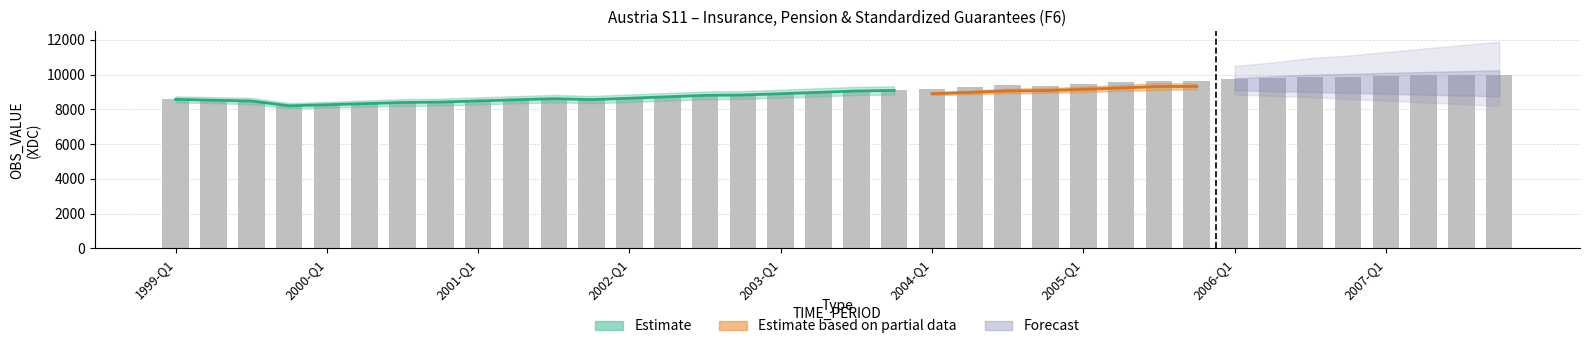

What value does the data have at 2001-Q1?

8485.0